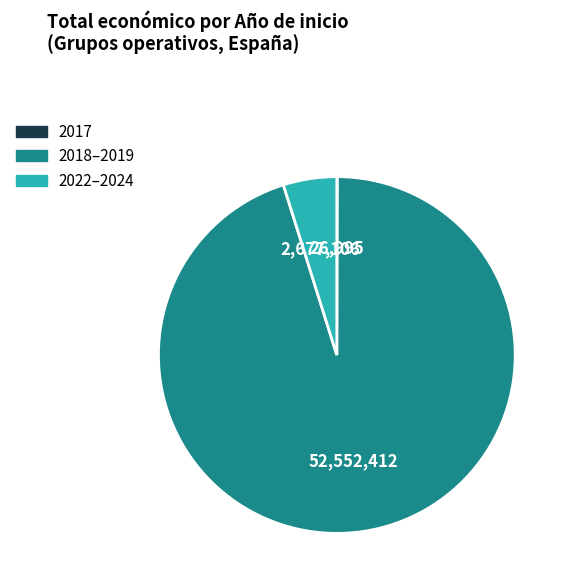

Is there a majority slice in this chart?

Yes